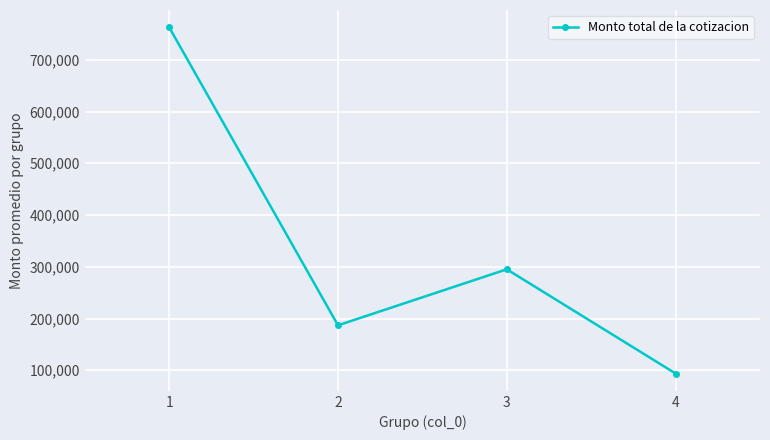

Where is the first local maximum?

3